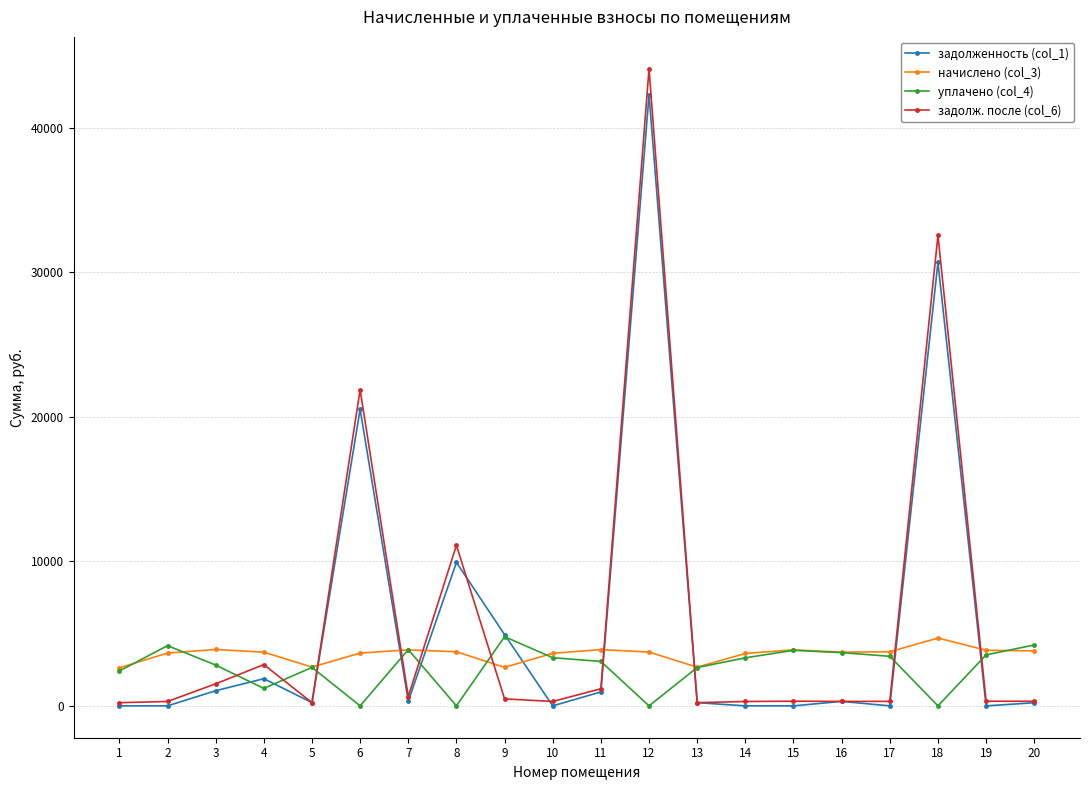

Which series has the largest range (max minus min)?

задолж. после (col_6)